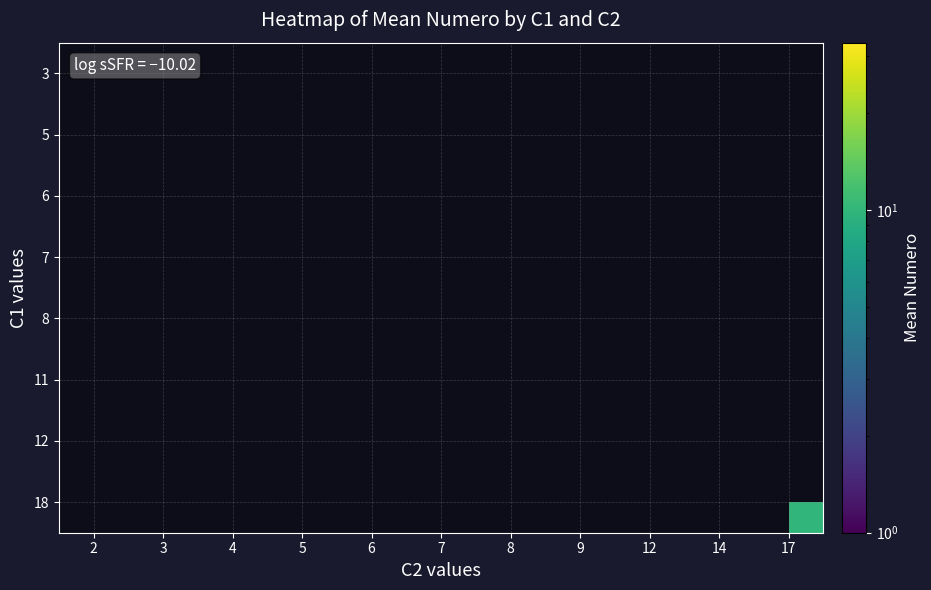

Between 3 and 2, which is larger?

2